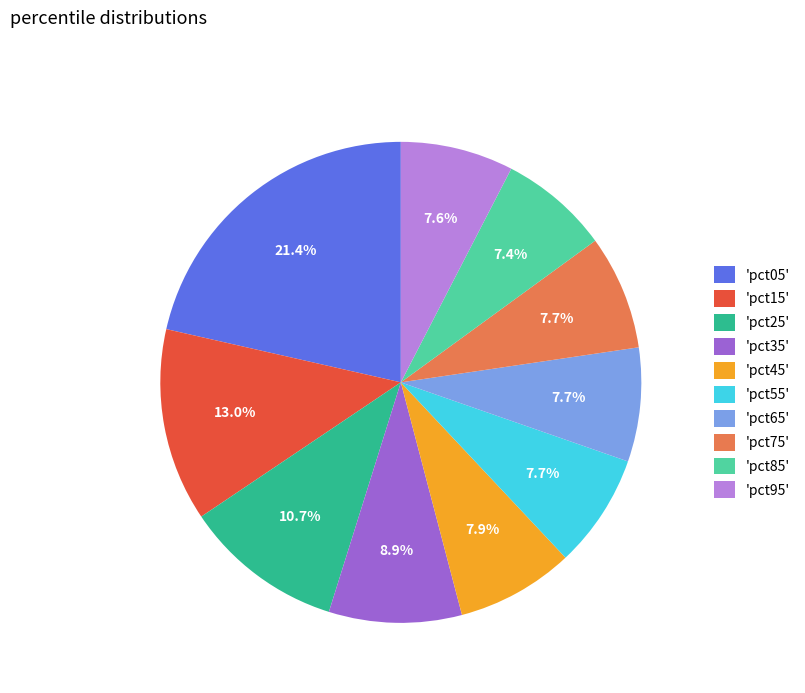

Combined, what portion of the pie is 'pct75' and 'pct25'?

18.4%